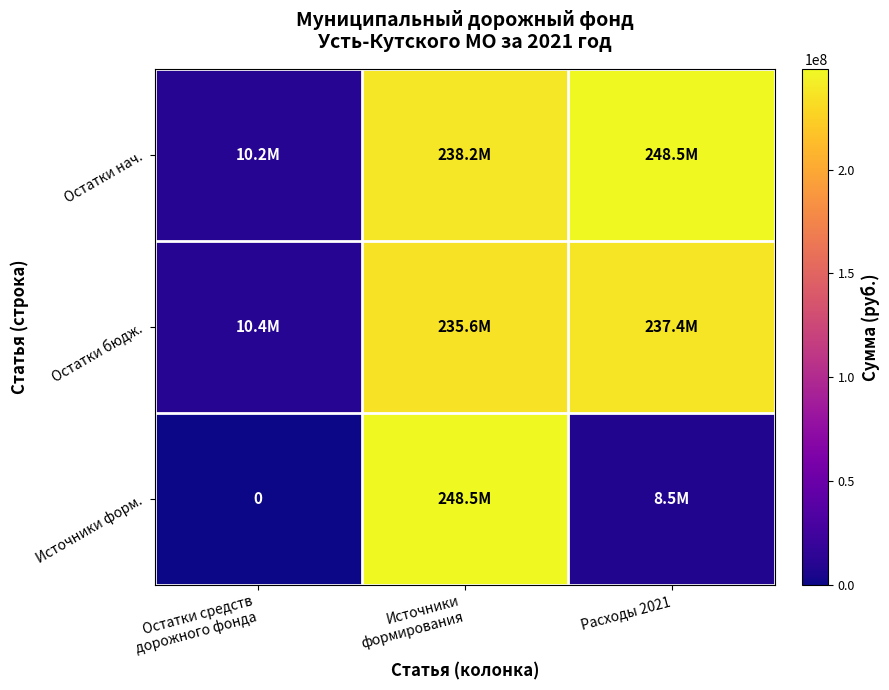

The Остатки бюдж. series shows 326470249.3 at Источники формирования. True or false?

False